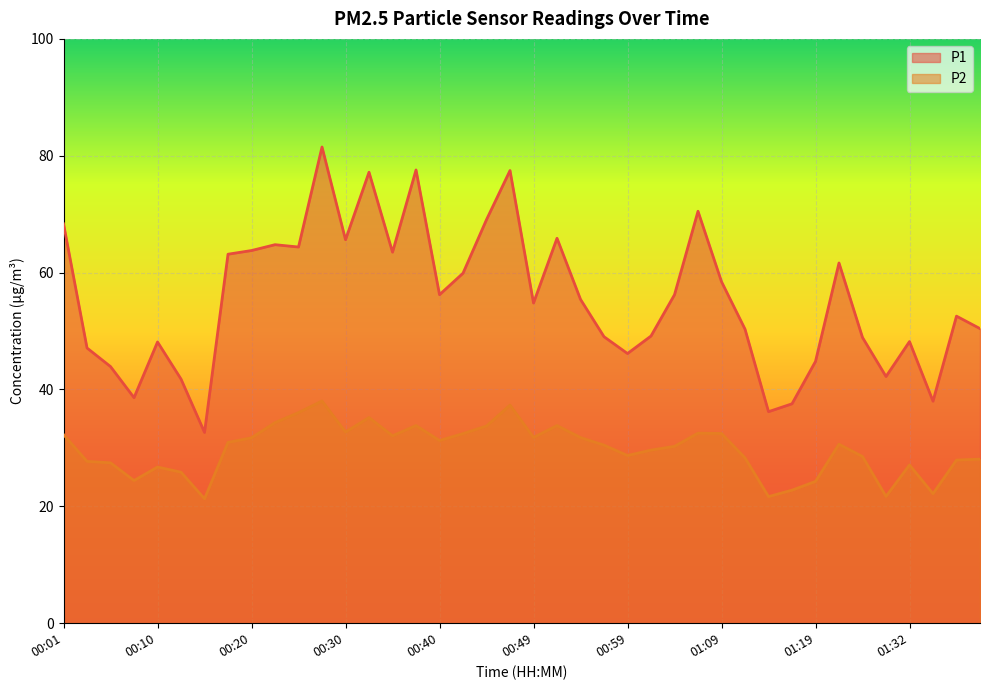

In P1, how many points are lower than both neighbors (excluding endpoints)?

11